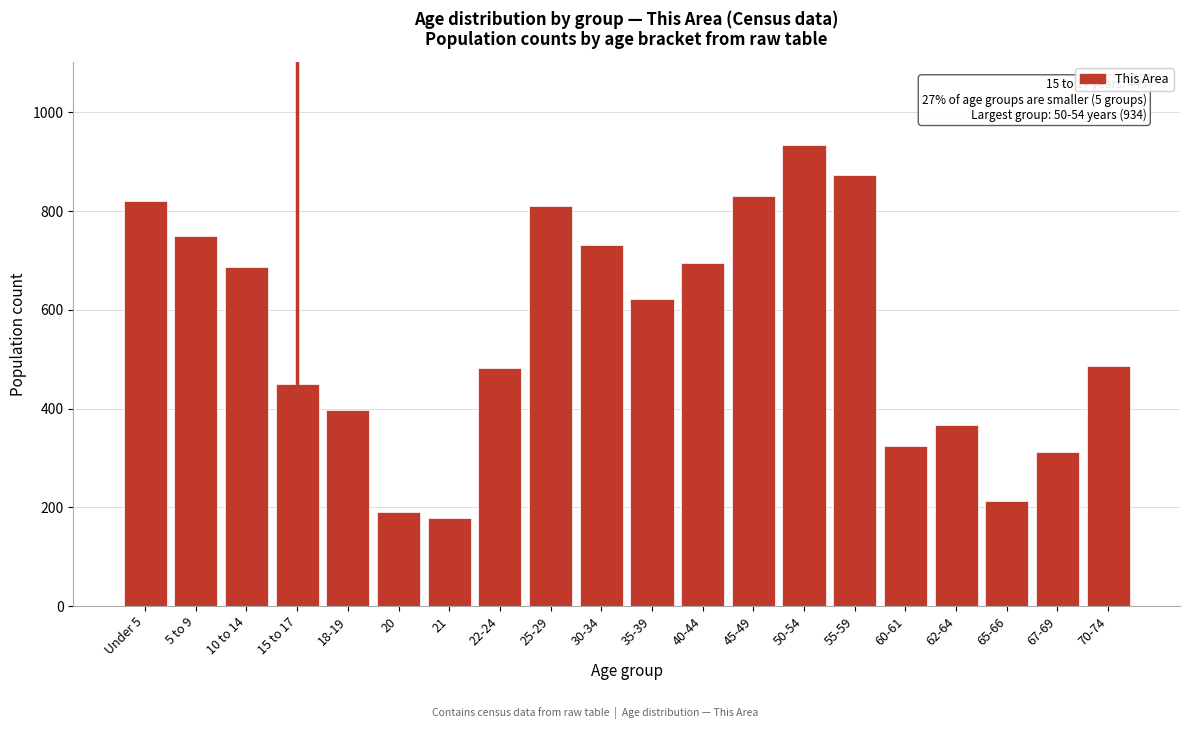

What value does the data have at 45-49, to the nearest 50?

850